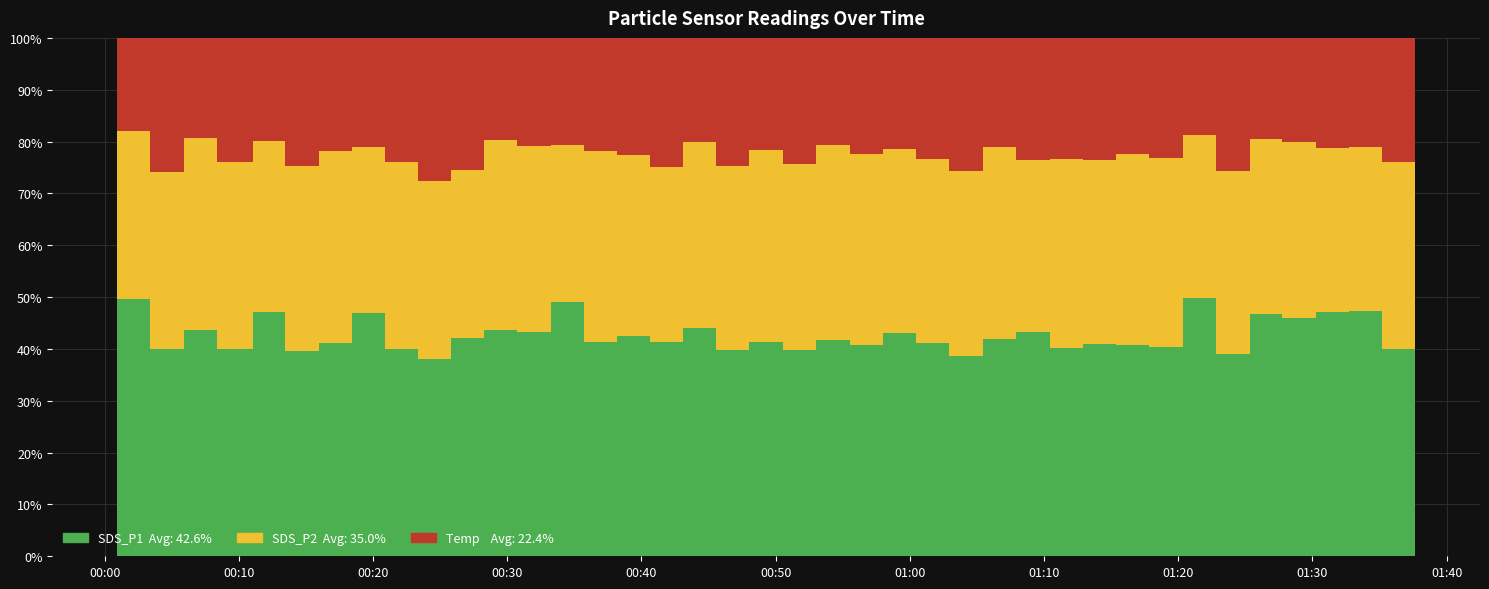

Reading left to right, extract all data points from this chart.

SDS_P1: 10.2	5.9	8.4	6.3	8.7	5.9	7.0	8.7	6.3	5.0	6.1	8.0	7.5	8.3	6.7	6.8	6.0	7.6	5.8	6.8	5.9	7.3	6.5	7.2	6.2	5.1	7.0	6.4	6.2	6.3	6.4	6.3	9.3	5.5	8.4	8.0	8.0	8.1	6.2	6.1
SDS_P2: 6.7	5.0	7.2	5.8	6.1	5.3	6.3	6.0	5.8	4.5	4.7	6.7	6.2	5.1	6.0	5.5	4.9	6.2	5.2	6.1	5.3	6.6	5.9	6.0	5.3	4.7	6.2	5.0	5.7	5.4	5.8	5.7	5.8	5.0	6.0	5.9	5.3	5.4	5.5	5.3
Temp: 3.7	3.8	3.7	3.8	3.7	3.7	3.7	3.9	3.8	3.6	3.7	3.6	3.6	3.5	3.5	3.6	3.6	3.5	3.6	3.6	3.6	3.6	3.6	3.6	3.5	3.4	3.5	3.5	3.6	3.6	3.5	3.6	3.5	3.6	3.5	3.5	3.6	3.6	3.7	3.6